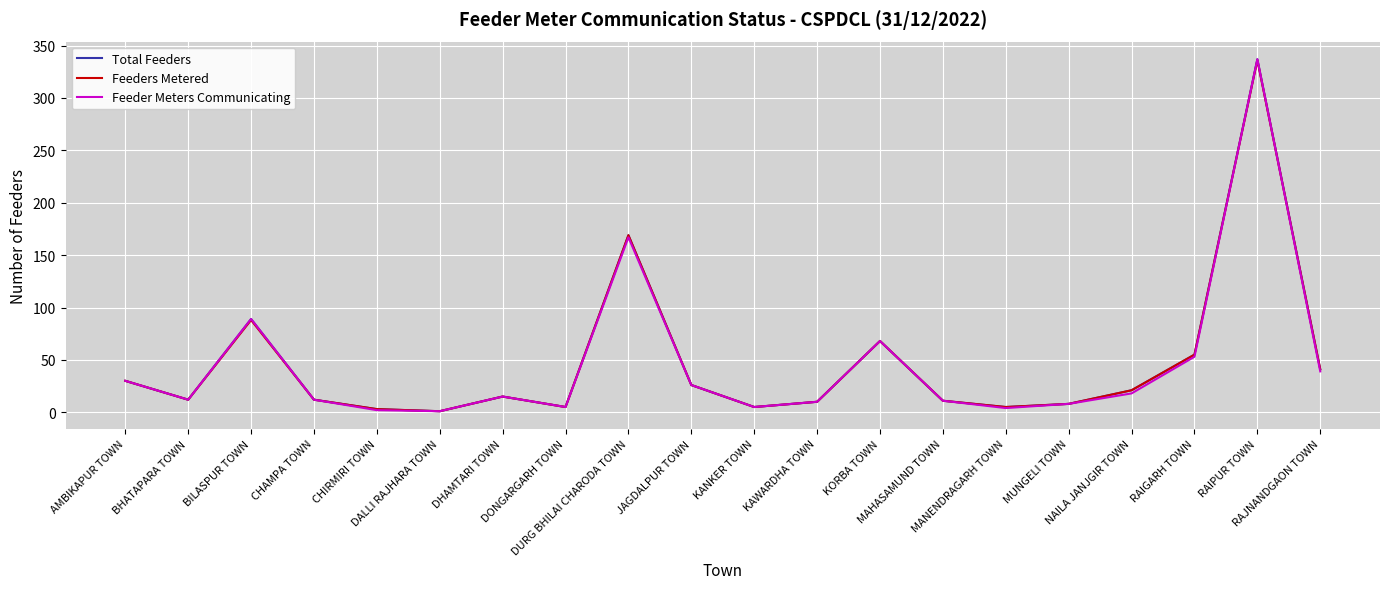

What position from the right is RAIPUR TOWN?

2